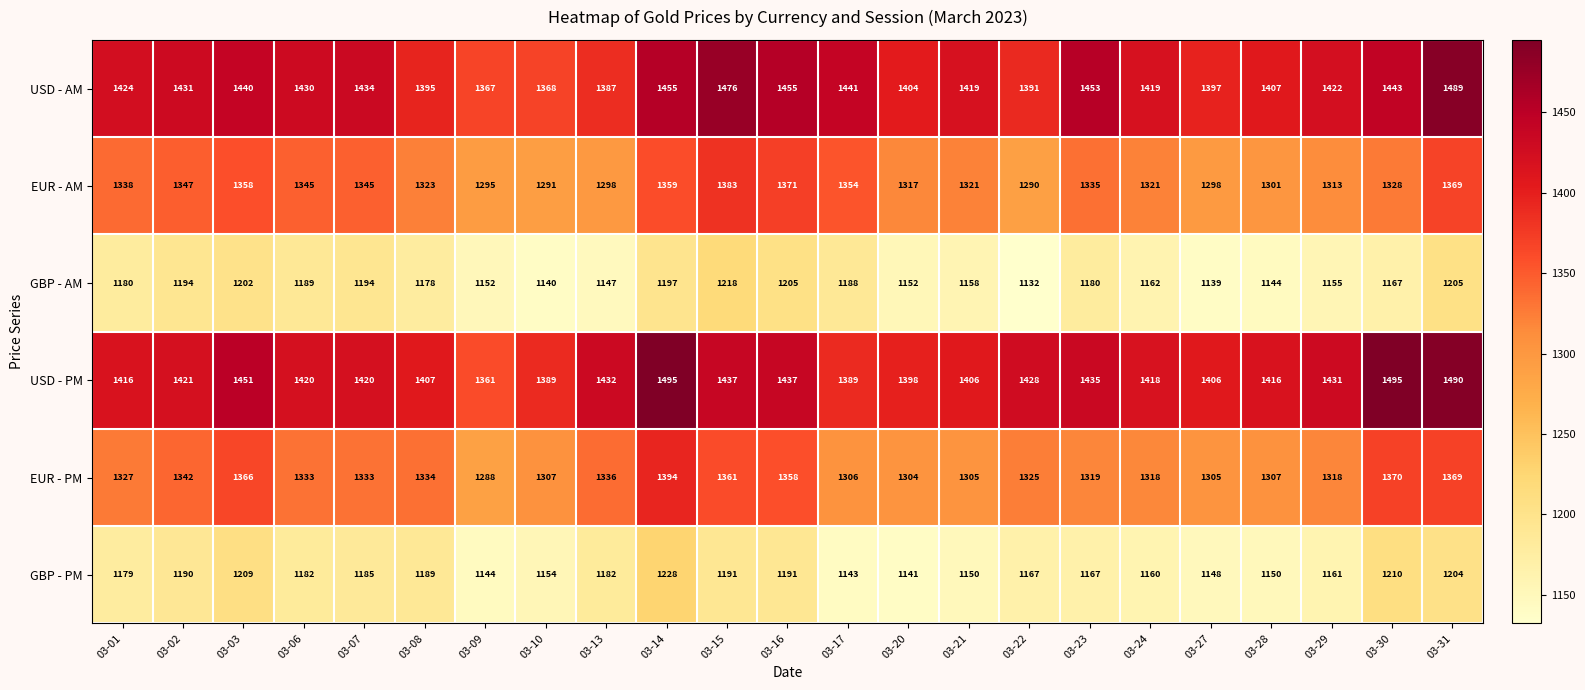

Between 03-09 and 03-28, which series saw the biggest shift?

USD - PM